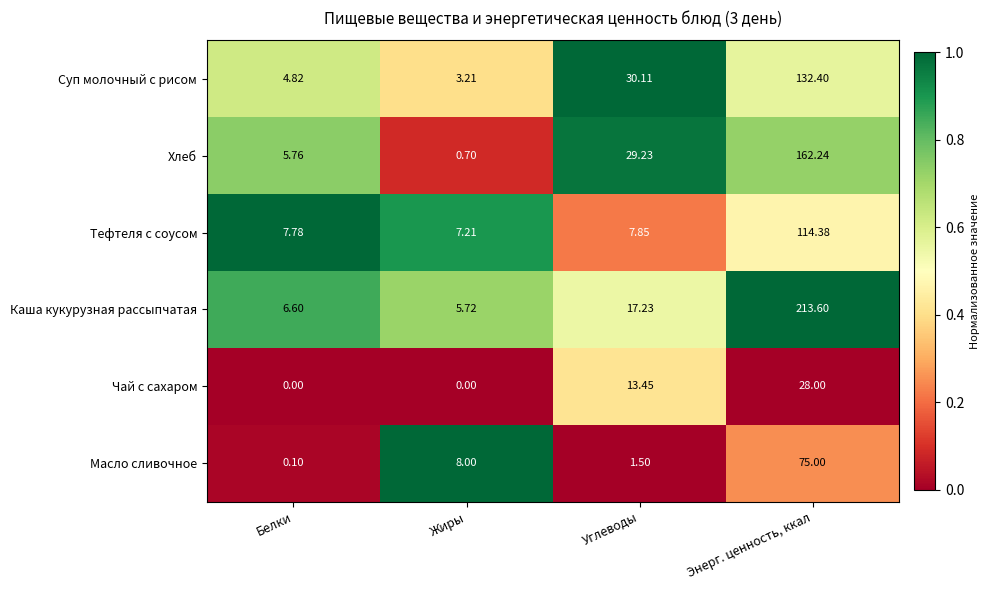

At which label is Суп молочный с рисом closest to 67?

Углеводы